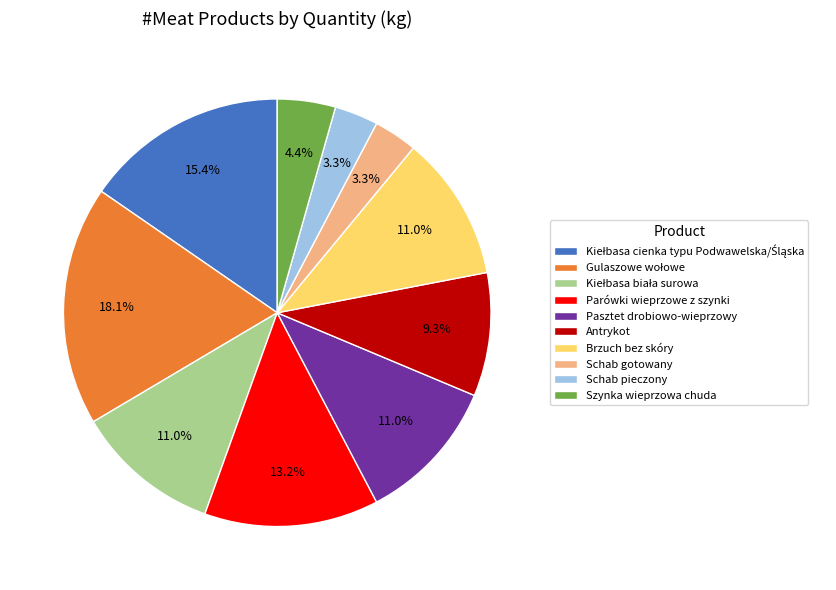

Does any single category account for the majority?

No